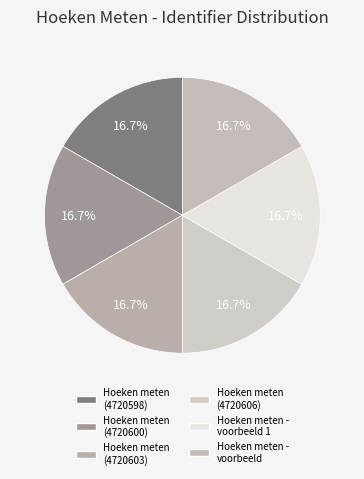

Which has a higher value, Hoeken meten (4720598) or Hoeken meten (4720606)?

Hoeken meten (4720606)